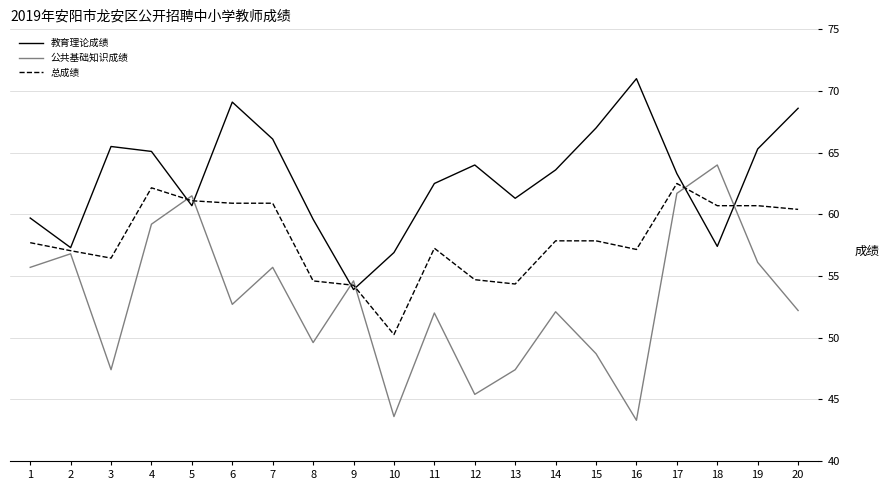

True or false: 公共基础知识成绩 has a value of 56.1 at 19.

True